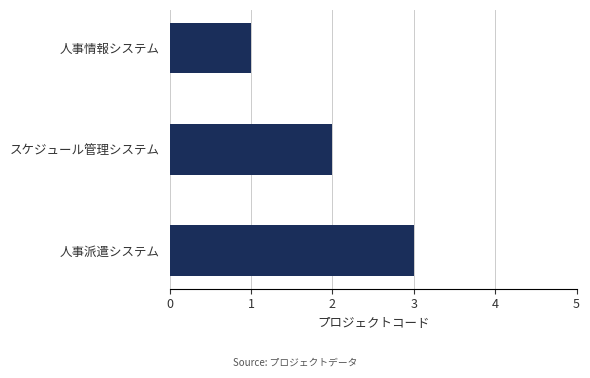

What is the sum of all values?

6